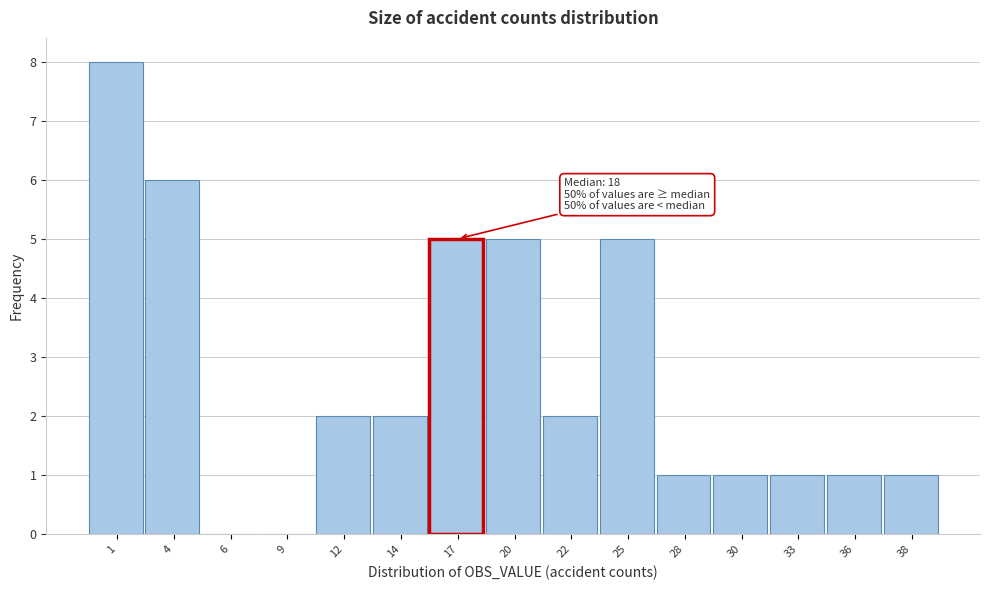

Reading right to left, list all the values displayed in this chart.

38=1	36=1	33=1	30=1	28=1	25=5	22=2	20=5	17=5	14=2	12=2	9=0	6=0	4=6	1=8